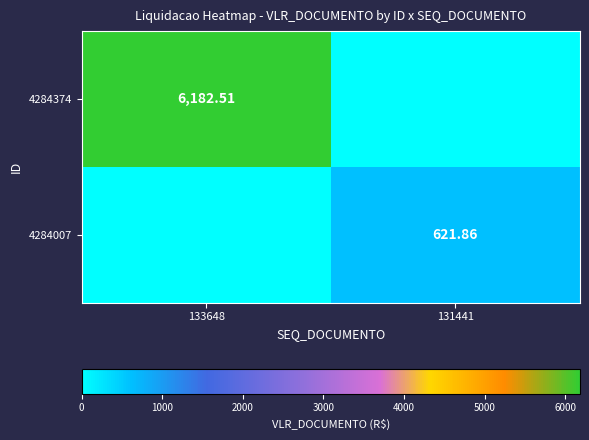

What is the sum of the 4284007 values at 131441 and 133648?

621.9